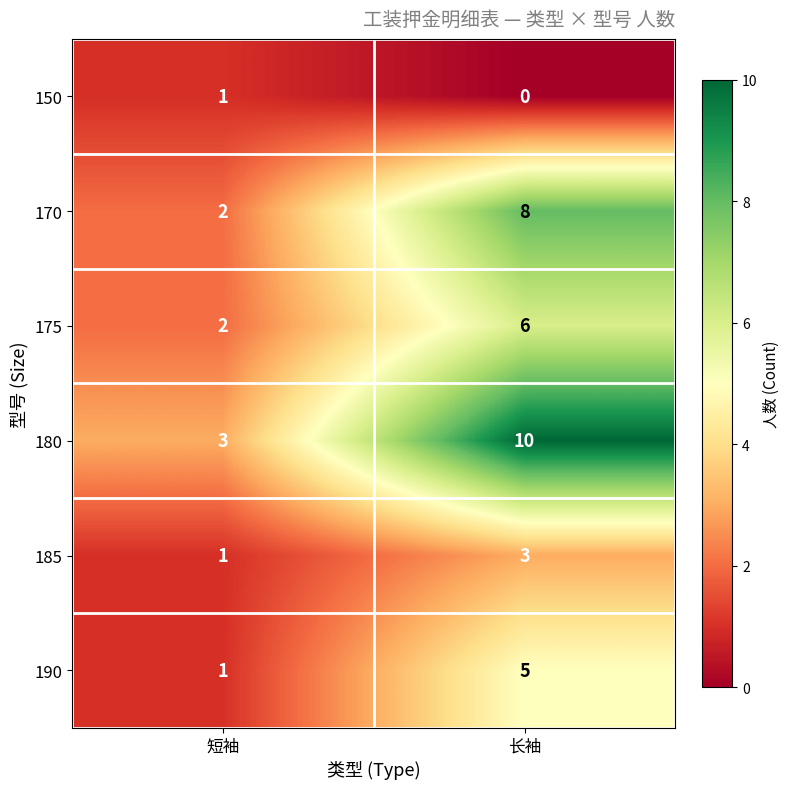

How many data points does each series have?

2